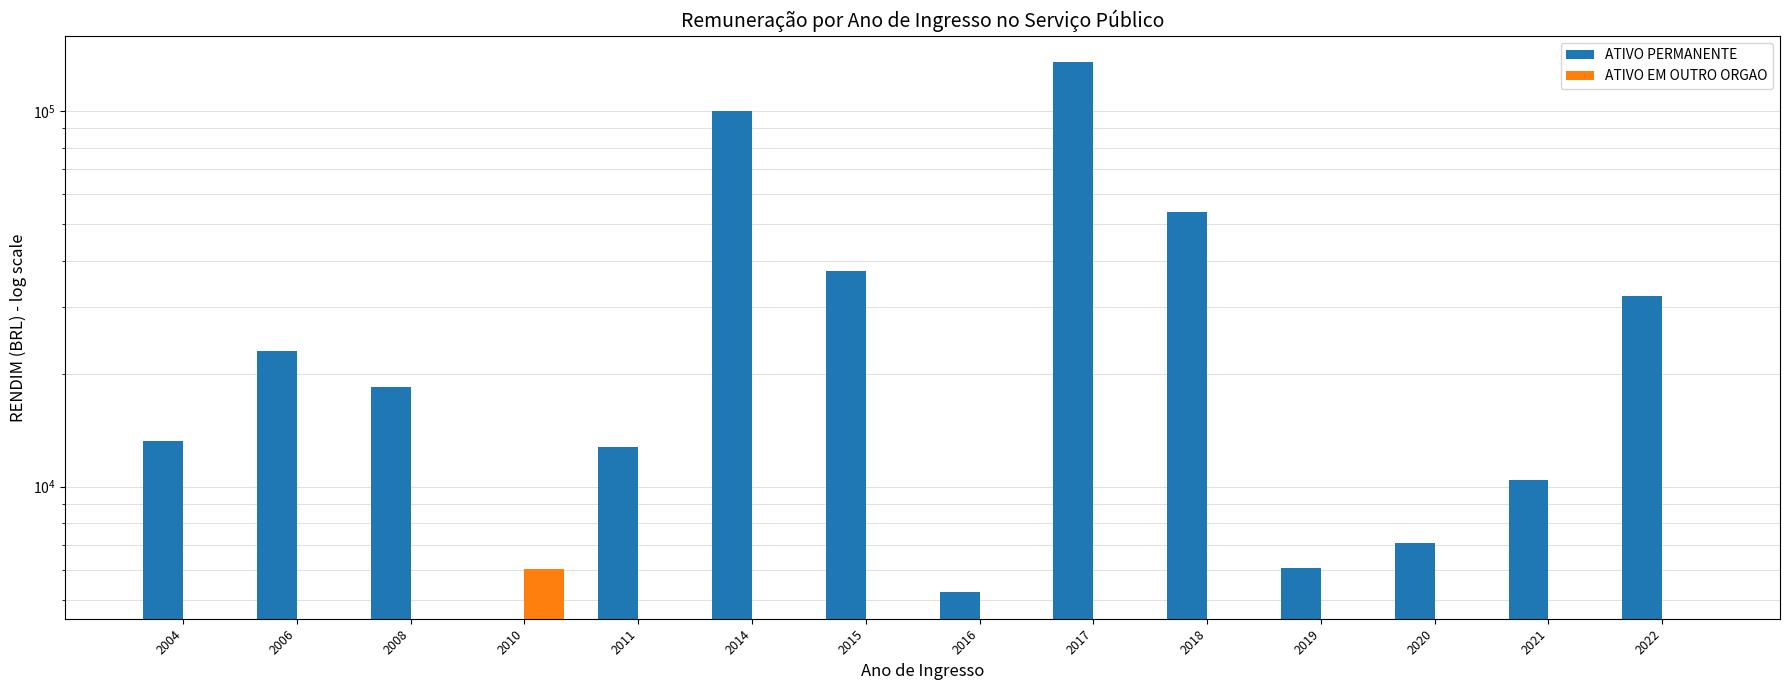

The value of ATIVO PERMANENTE at 2008 is 18403.8. True or false?

True